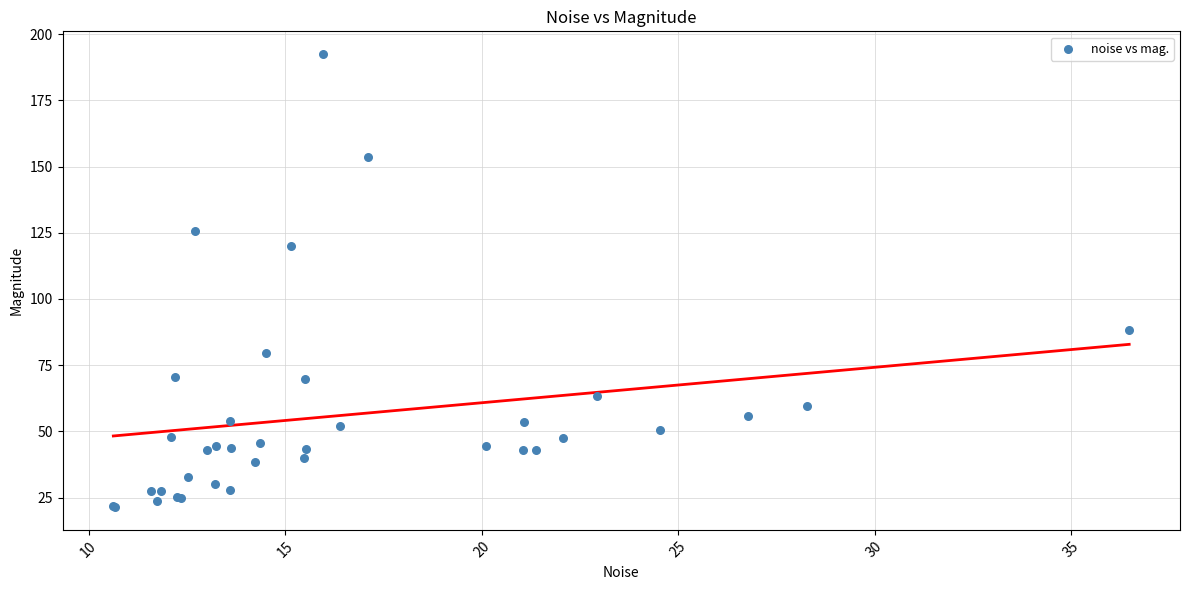

What Y value in the scatter plot is closest to 106?

120.0